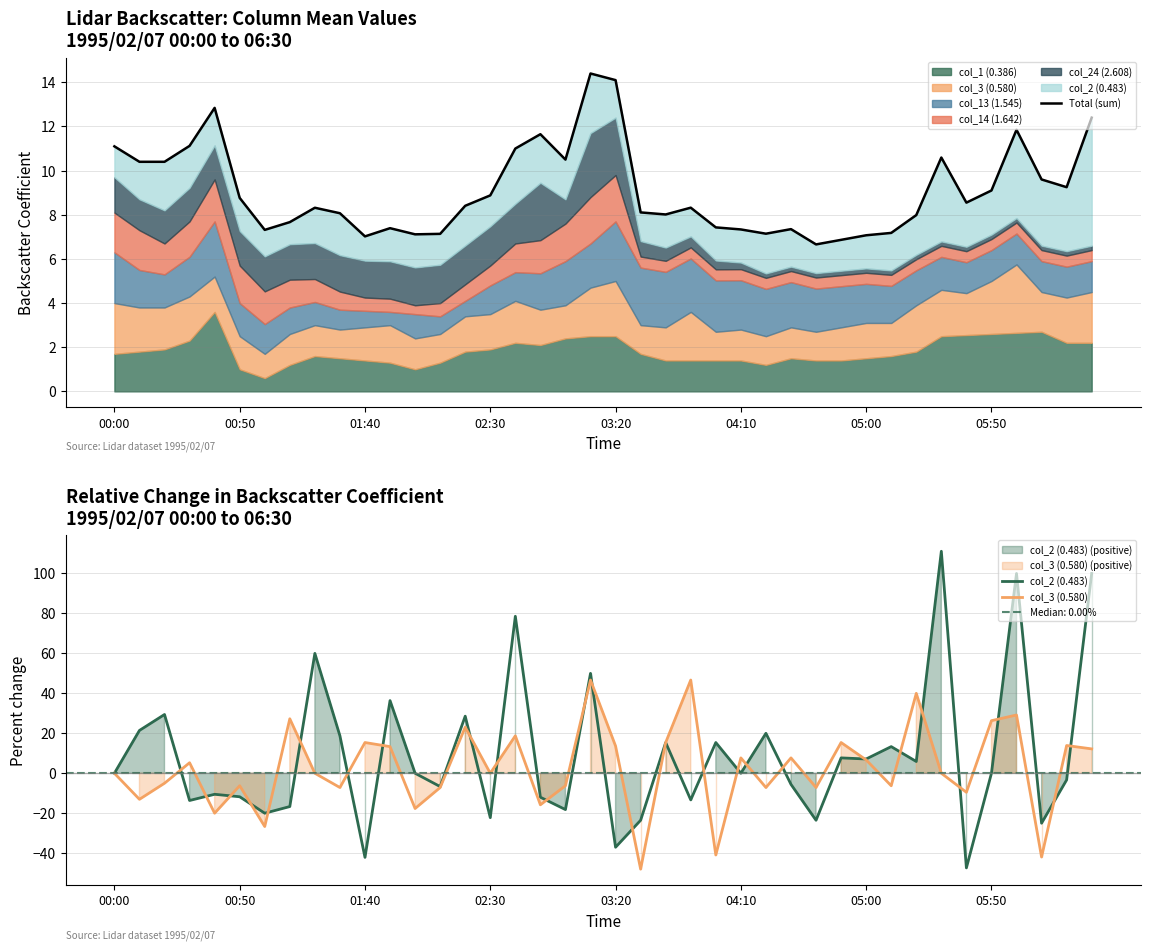

True or false: col_3 (0.580) has a value of -15.8 at 34.

False